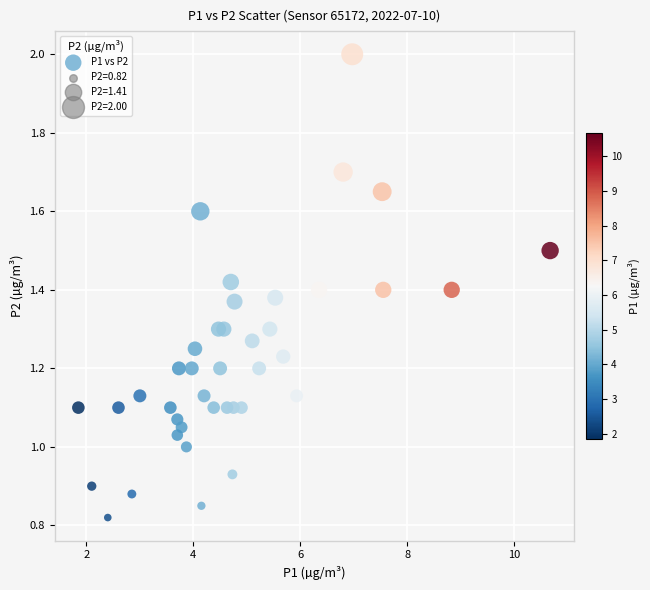

What is the range of X values (max minus min)?

8.8